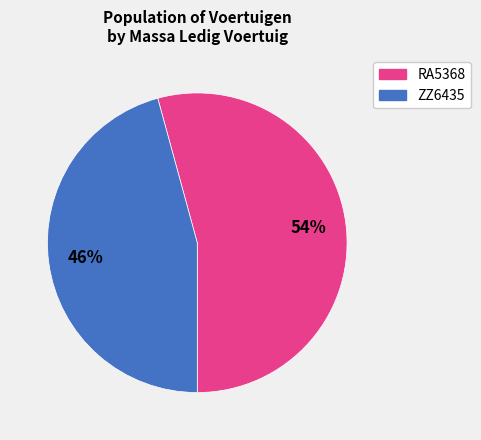

Between ZZ6435 and RA5368, which is larger?

RA5368